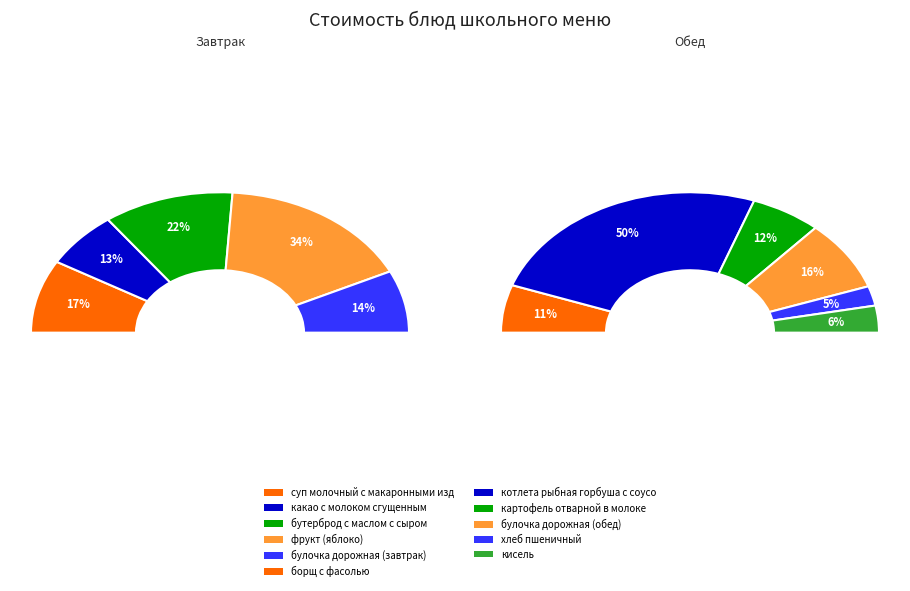

How many segments does this pie chart have?

11